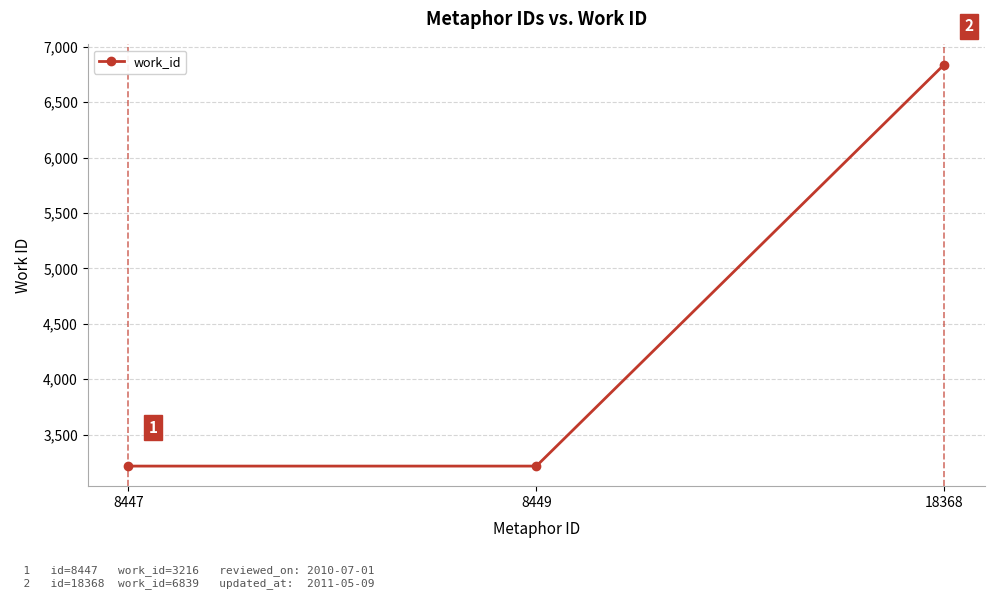

What is the value of the 1st point from the left?

3216